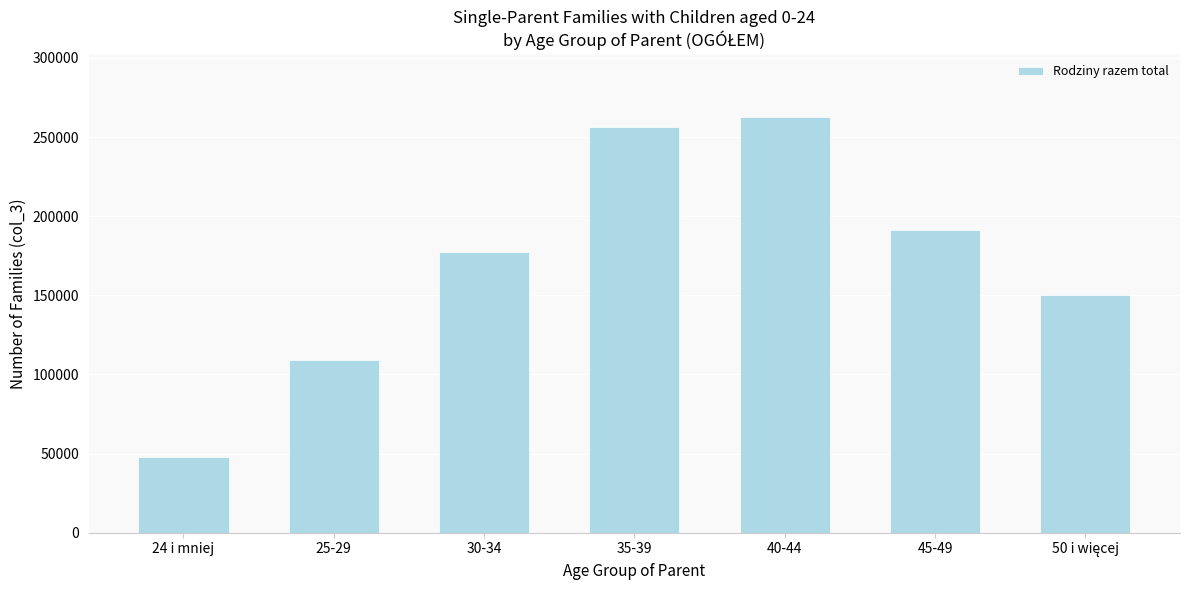

Reading right to left, transcribe all the data shown in this chart.

149901	191536	262978	256139	177438	109370	47829